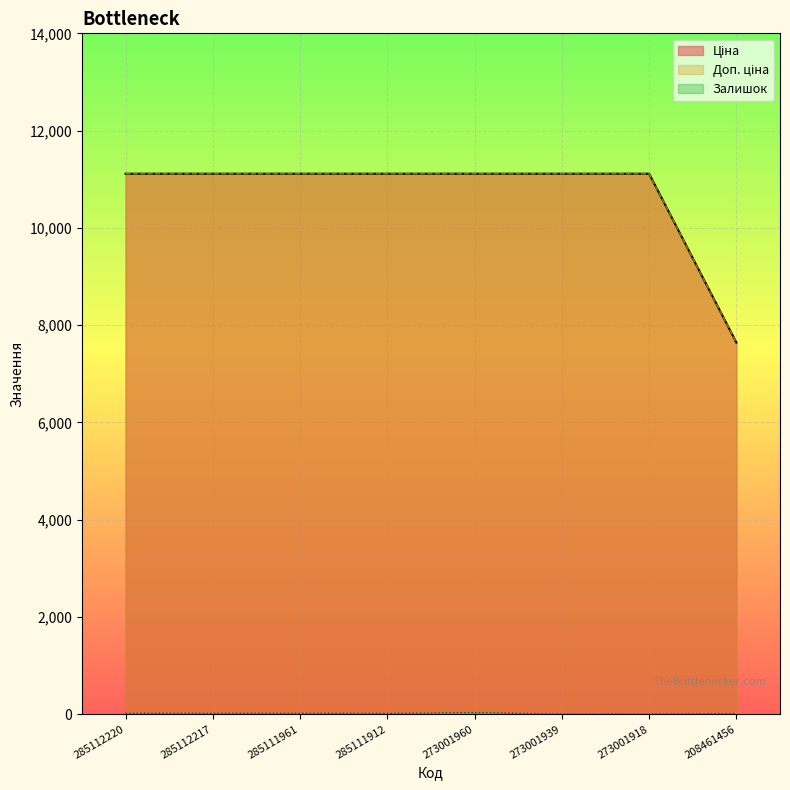

Rank the series at 285112217 from highest to lowest value.

Ціна, Доп. ціна, Залишок